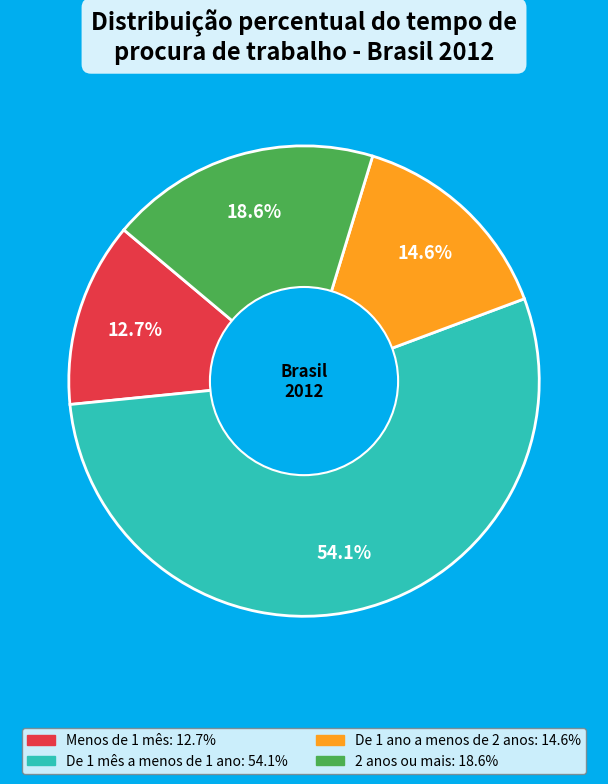

Which category accounts for the majority?

De 1 mês a menos de 1 ano